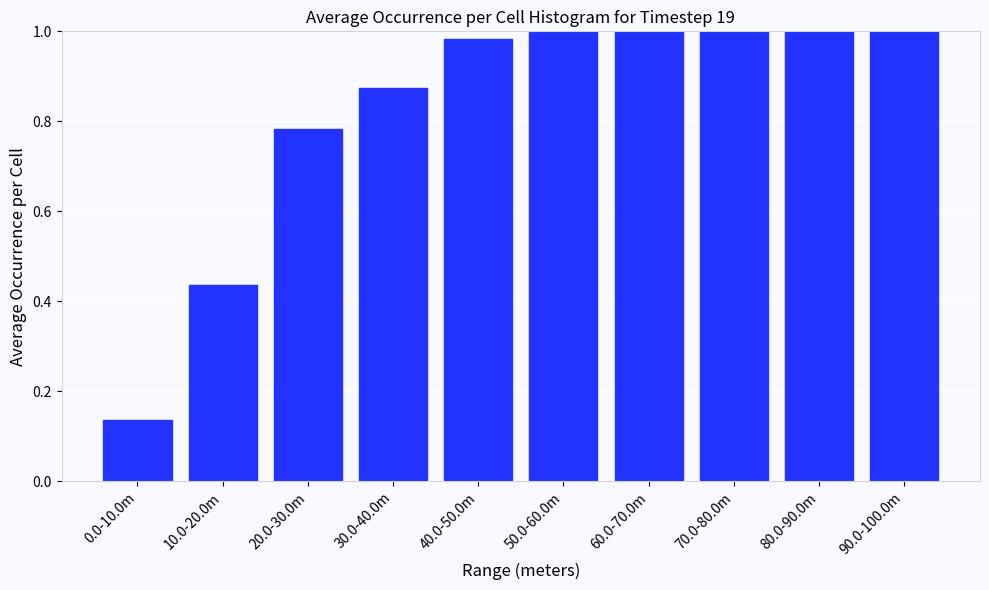

What is the label of the 6th bar from the left?

50.0-60.0m